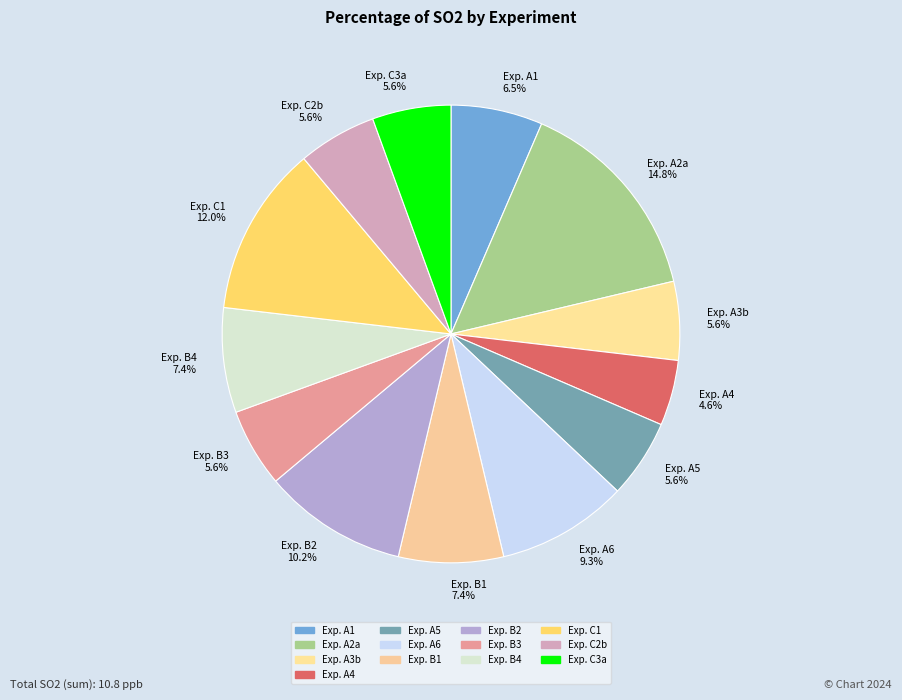

Which slice is the largest?

Exp. A2a